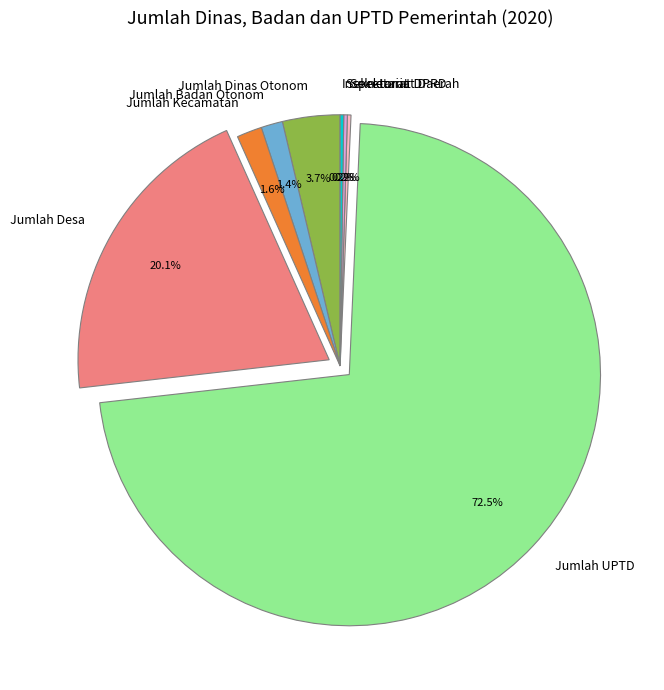

The Jumlah Kecamatan slice represents 11% of the pie. True or false?

False